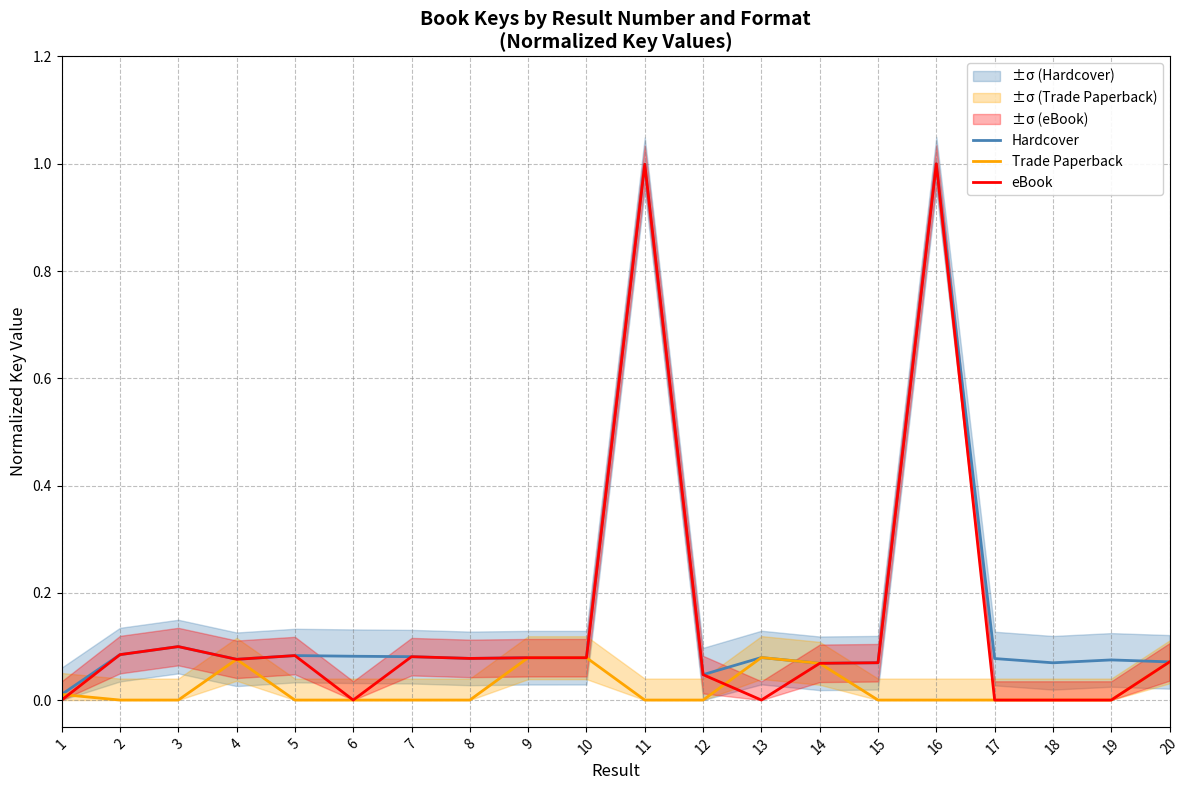

At which category is the sum across all series the highest?

16